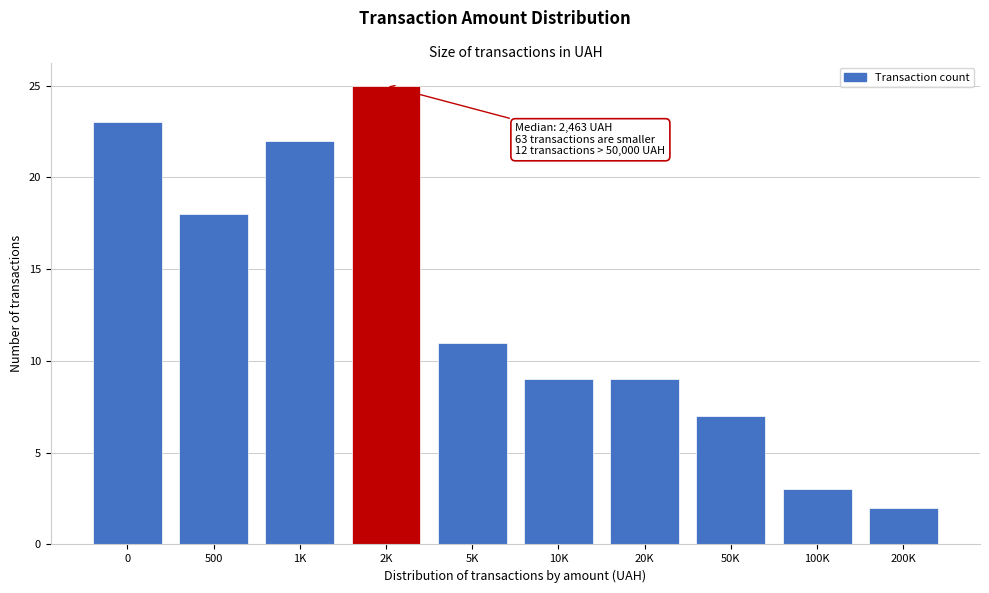

Reading right to left, transcribe all the data shown in this chart.

2	3	7	9	9	11	25	22	18	23